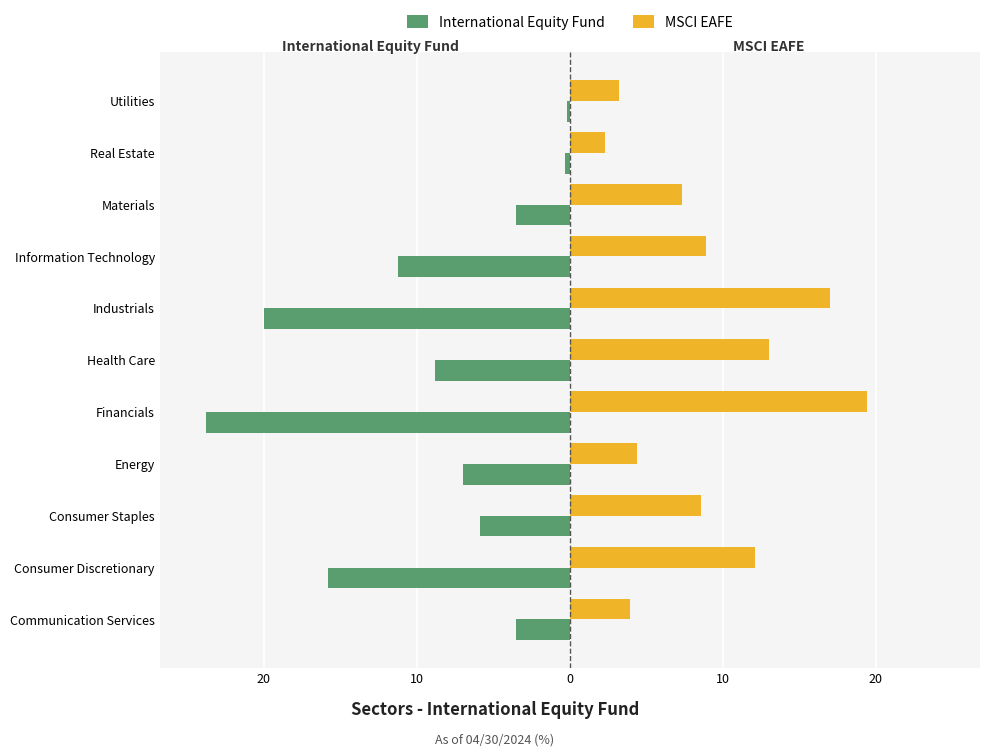

Which series has the largest total across all categories?

MSCI EAFE